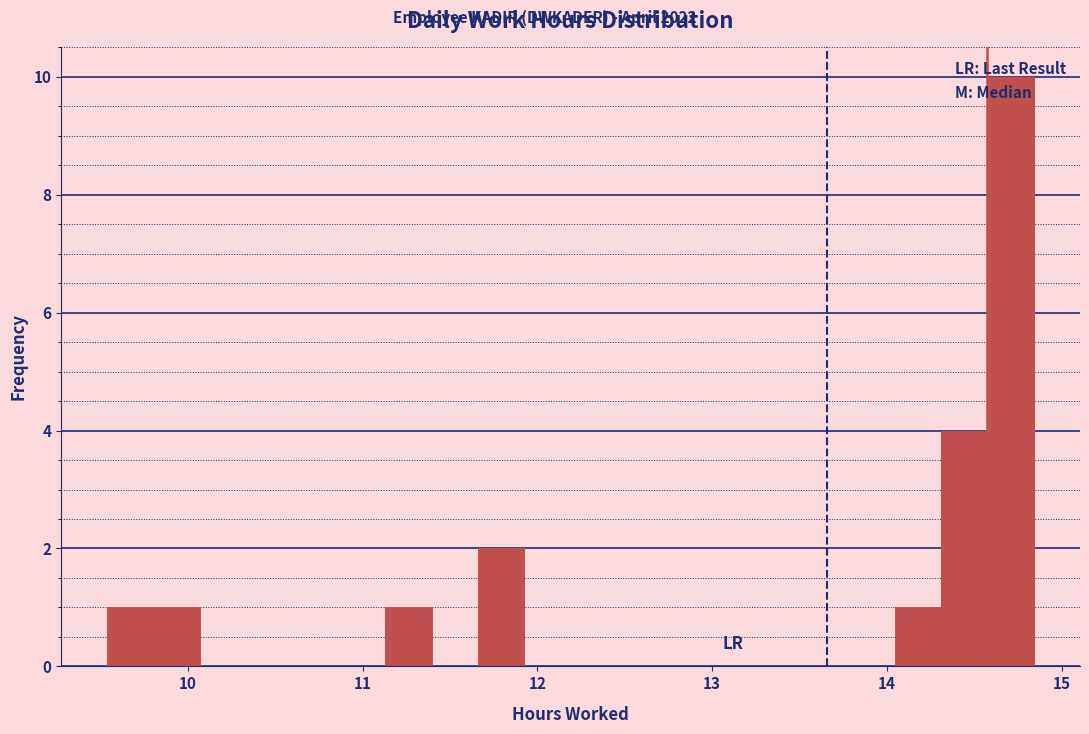

Read against the x-axis, roughly where is the centre of the tallest bar?

14.7